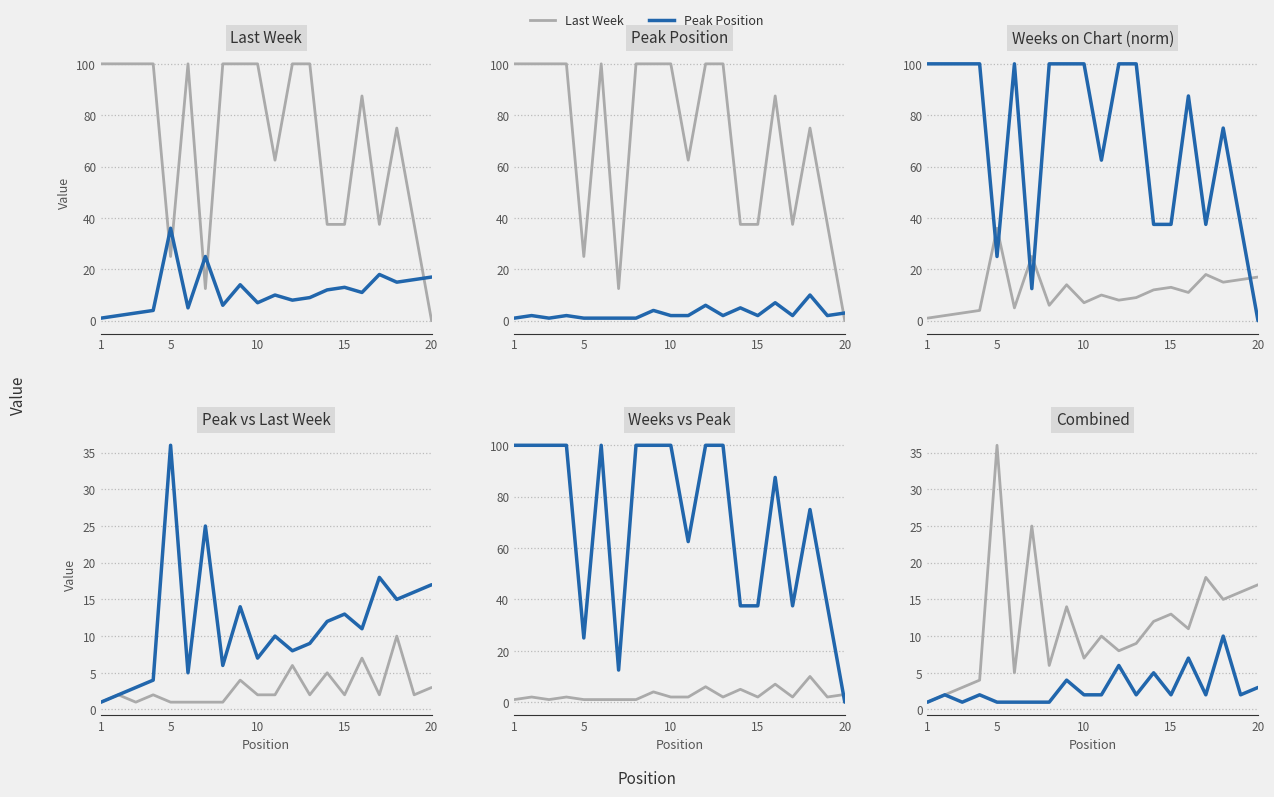

Reading left to right, extract all data points from this chart.

Last Week: 1	2	3	4	36	5	25	6	14	7	10	8	9	12	13	11	18	15	16	17
Peak Position: 1	2	1	2	1	1	1	1	4	2	2	6	2	5	2	7	2	10	2	3